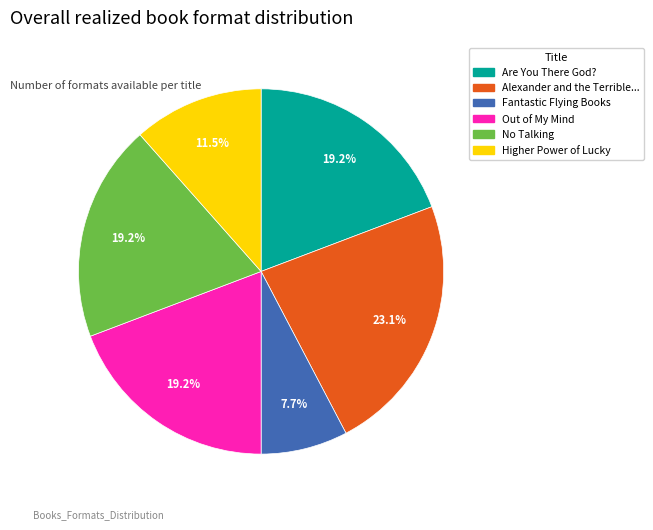

Does any single category account for the majority?

No